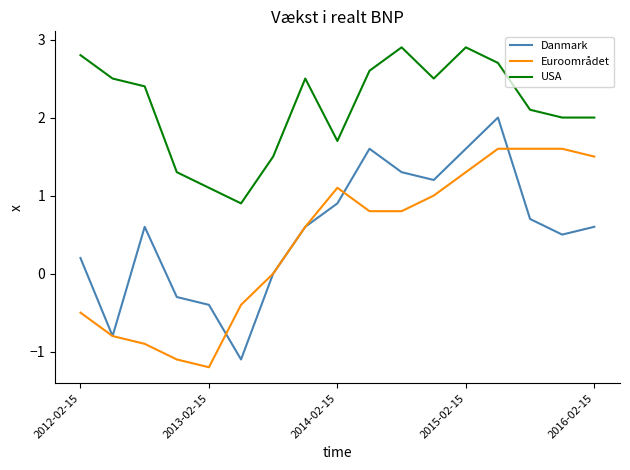

True or false: USA and Danmark cross at least once.

False